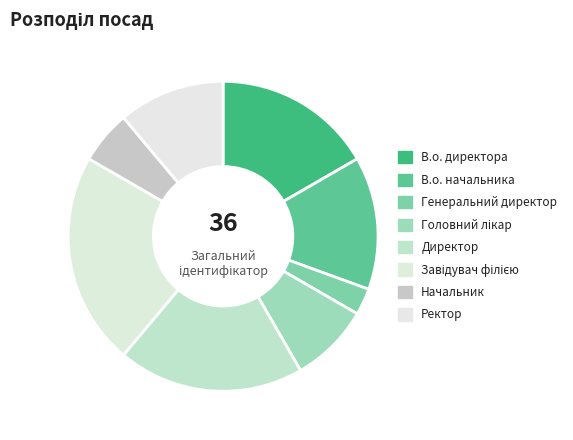

To the nearest percent, what portion does Головний лікар represent?

8%